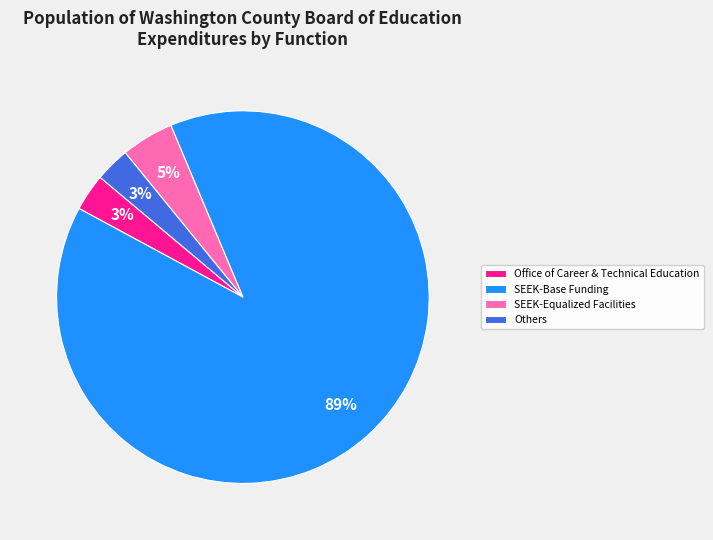

Which slice is the largest?

SEEK-Base Funding